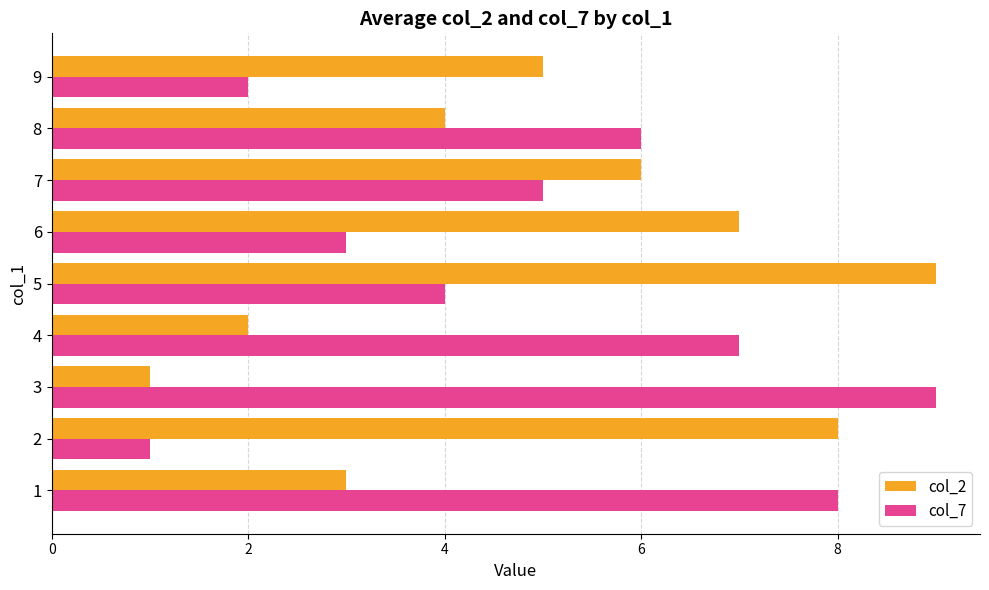

Is the value of col_2 at 4 greater than the value of col_7 at 7?

No